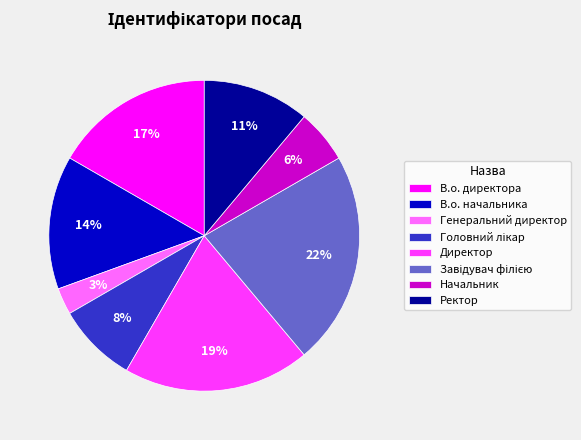

Is there any slice that represents more than half of the pie?

No